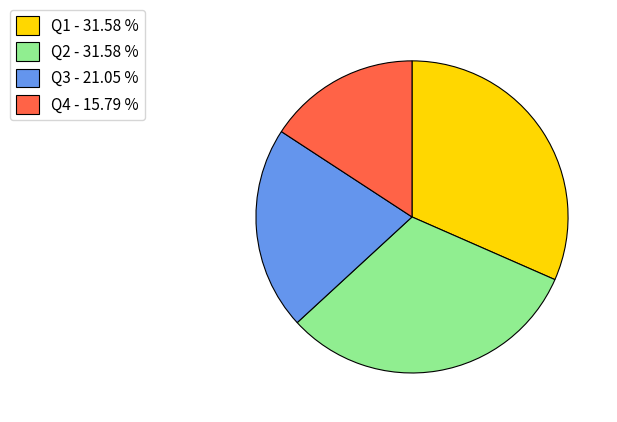

Is Q1 the majority of the pie?

No